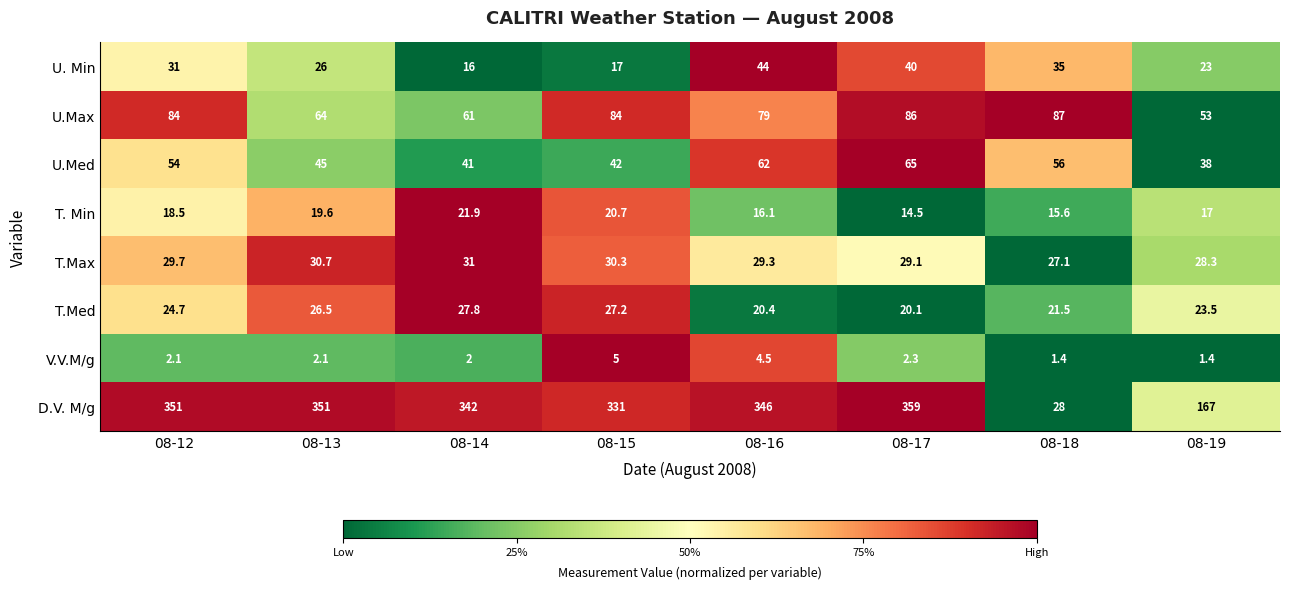

The value of T.Max at 08-13 is 30.7. True or false?

True